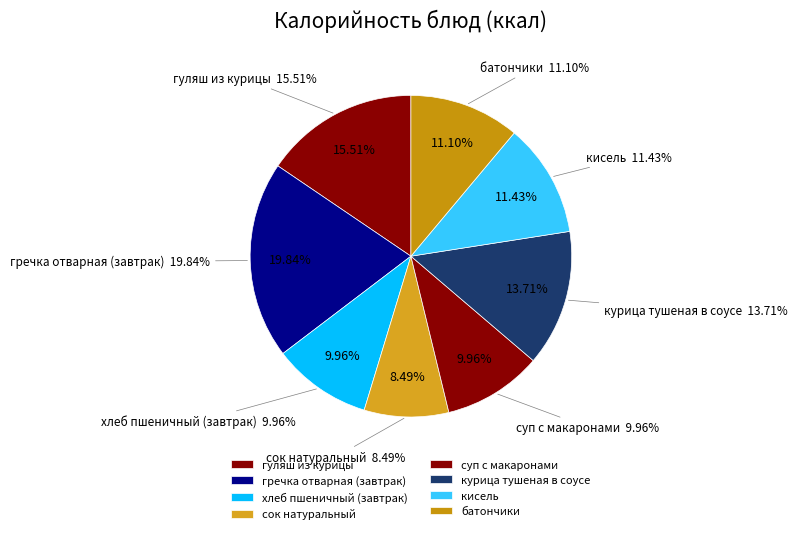

True or false: сок натуральный accounts for 1% of the total.

False